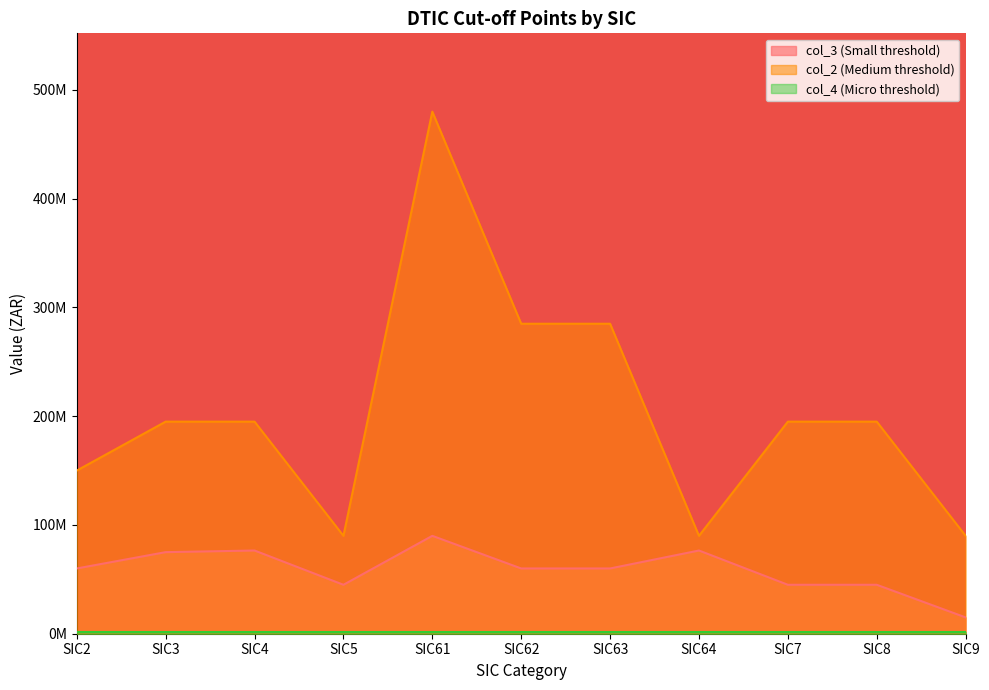

Is it true that col_3 equals 25007311 at SIC9?

False